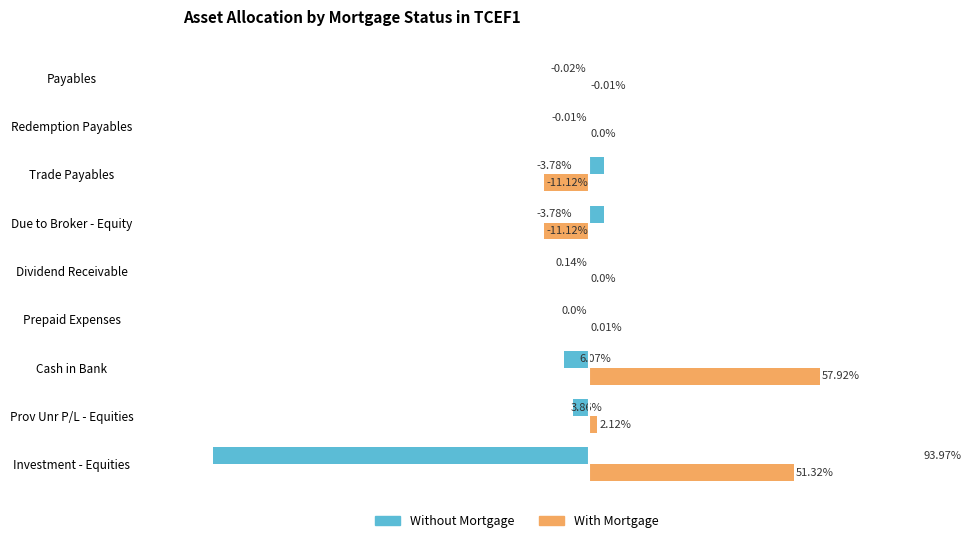

Where is Without Mortgage nearest to the value -45?

Cash in Bank